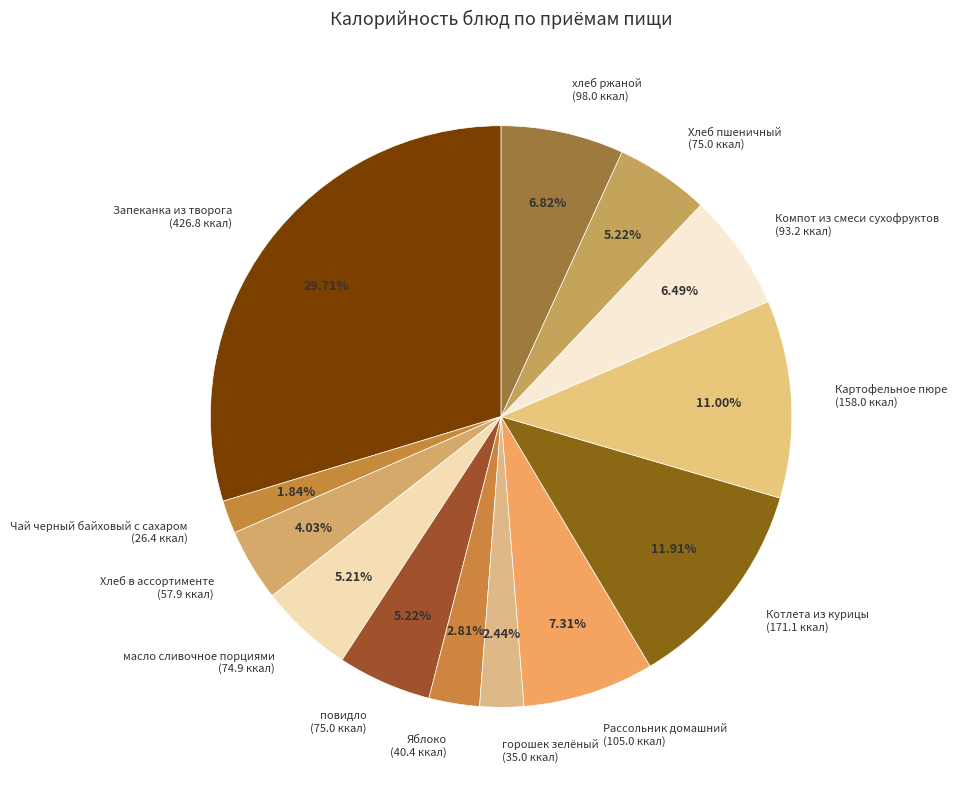

Is there any slice that represents more than half of the pie?

No